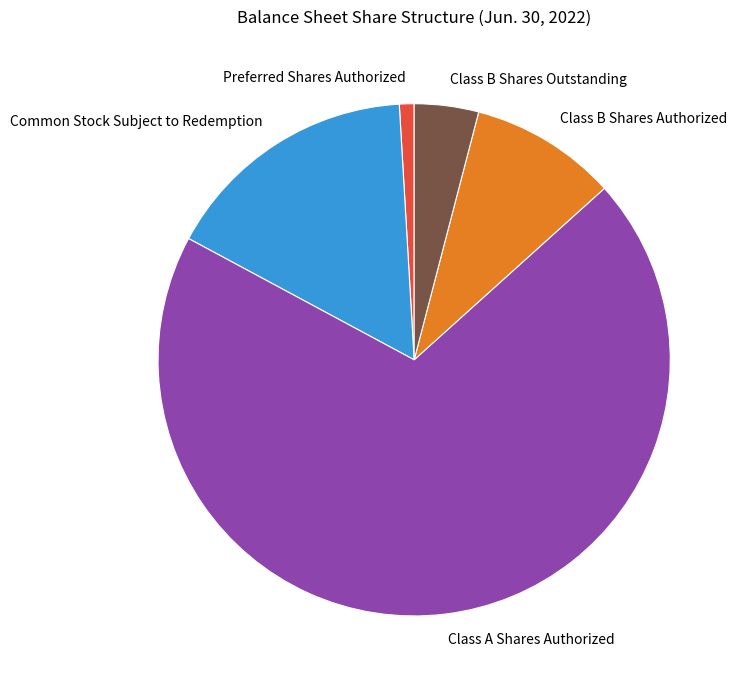

Is the sum of Preferred Shares Authorized and Common Stock Subject to Redemption greater than half?

No